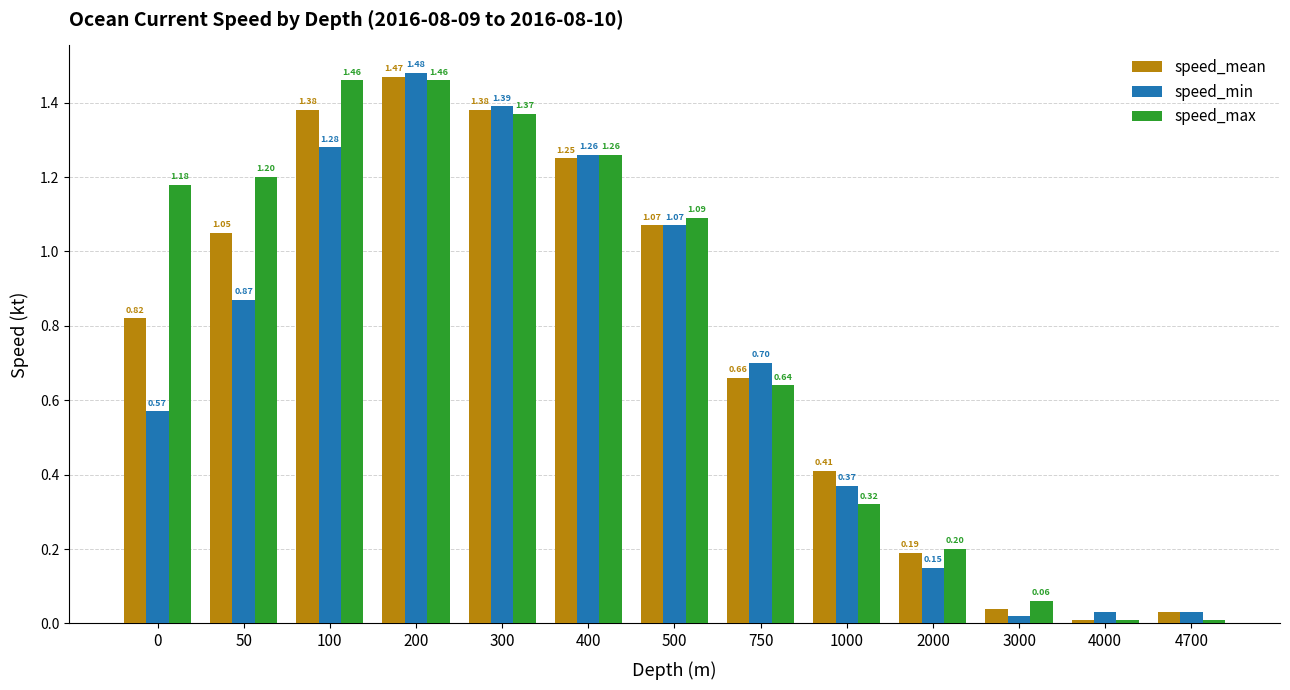

At how many categories does at least one series exceed 0?

13